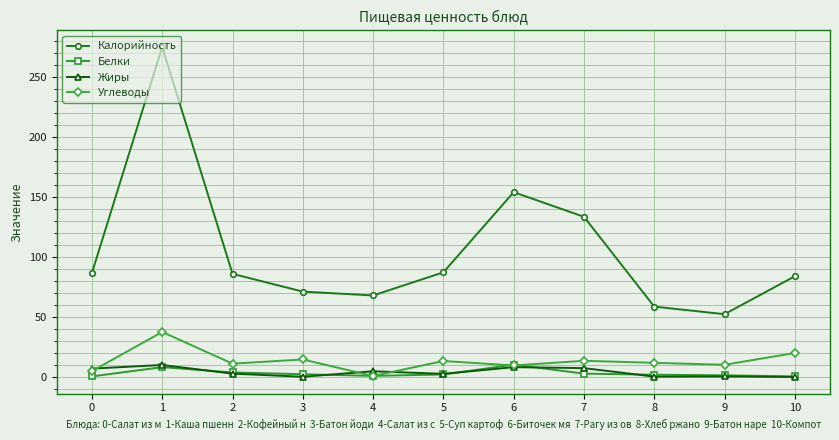

True or false: Калорийность and Жиры intersect in this chart.

False